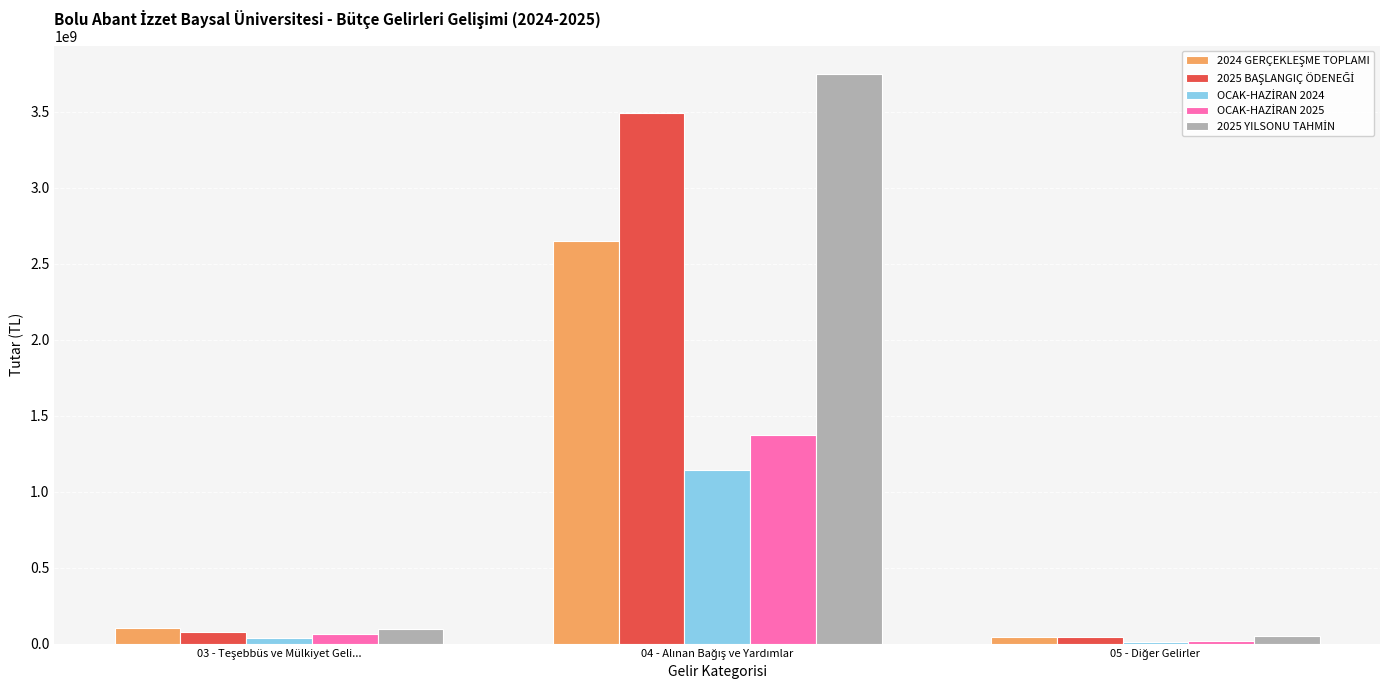

What is the difference between the maximum and minimum values in the OCAK-HAZİRAN 2024 series?

1130209146.7